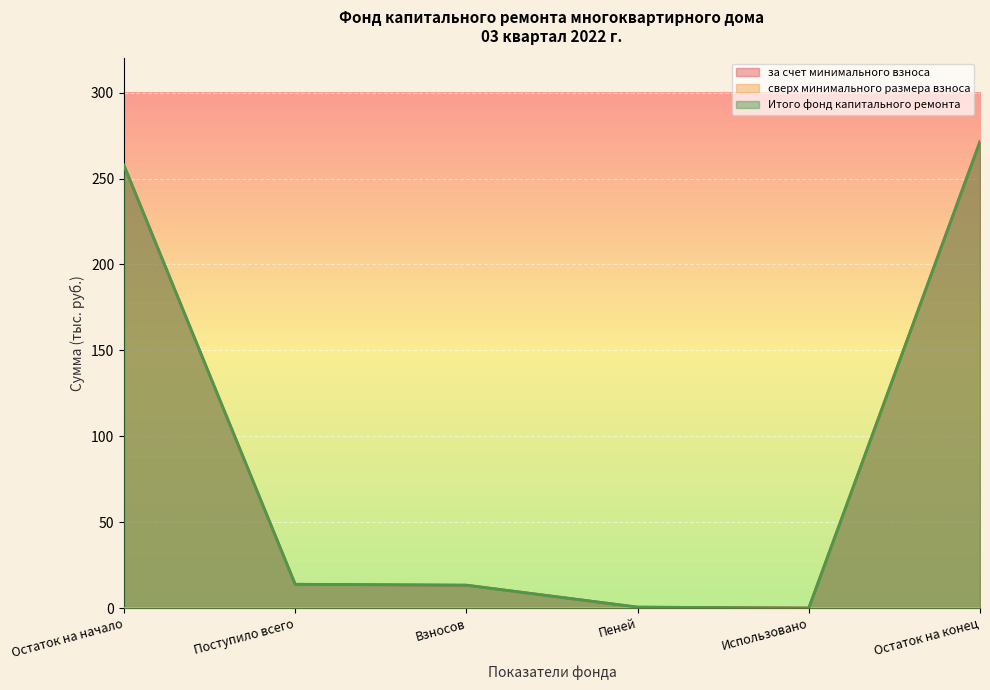

How many lines are shown in the chart?

3